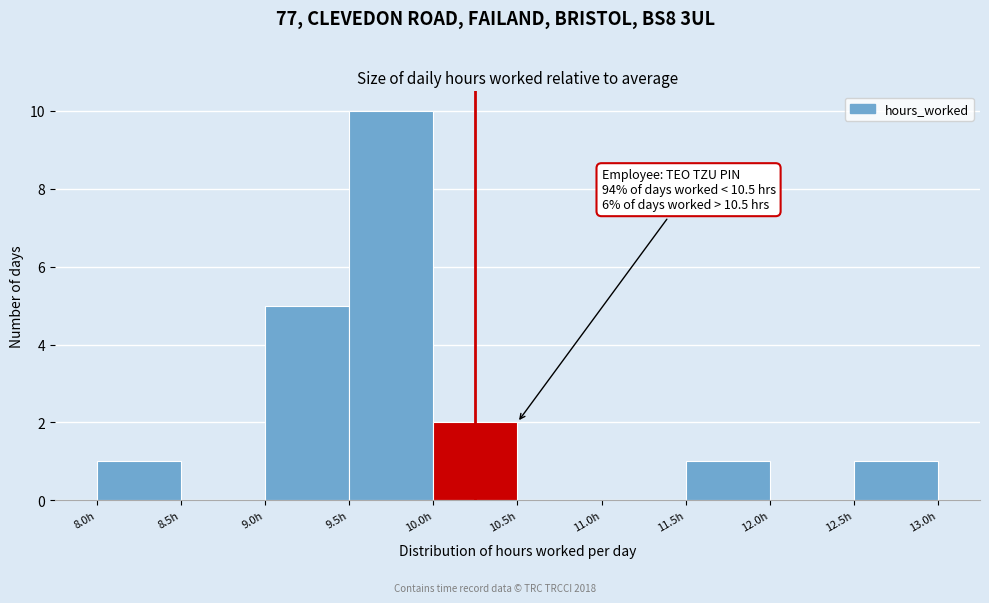

Over which range of the x-axis is the bar tallest?

9.5 to 10.0